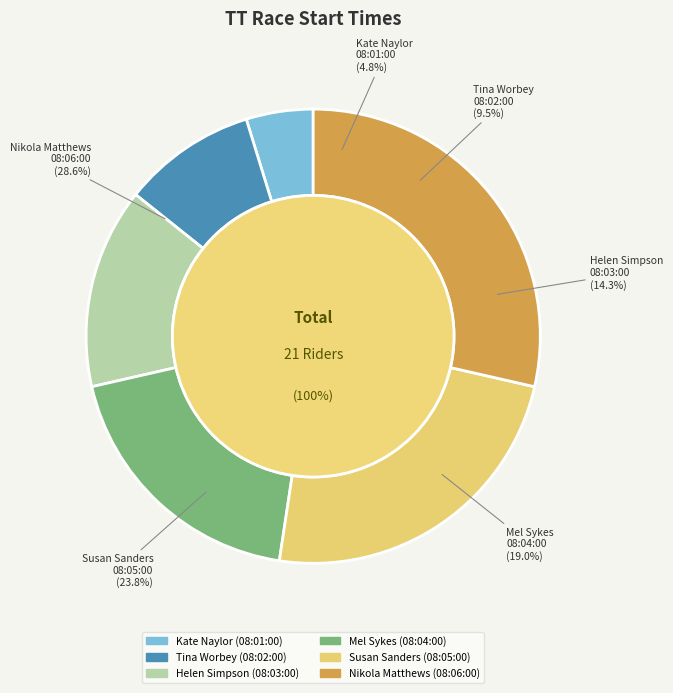

Do 08:03:00 and 08:01:00 together represent more than half of the pie?

No